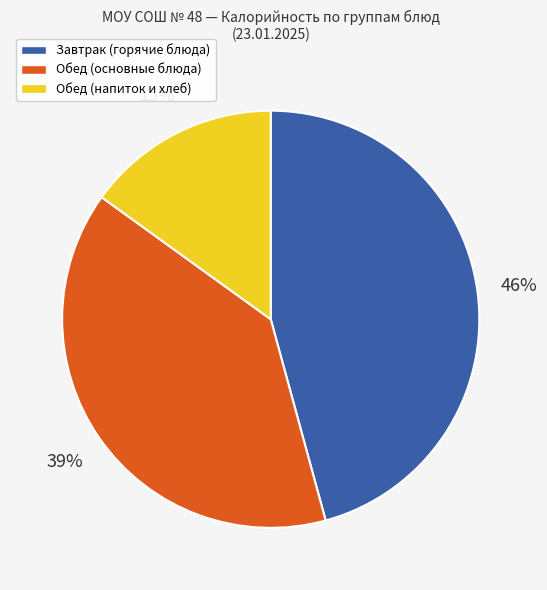

Count the number of slices in the pie.

3